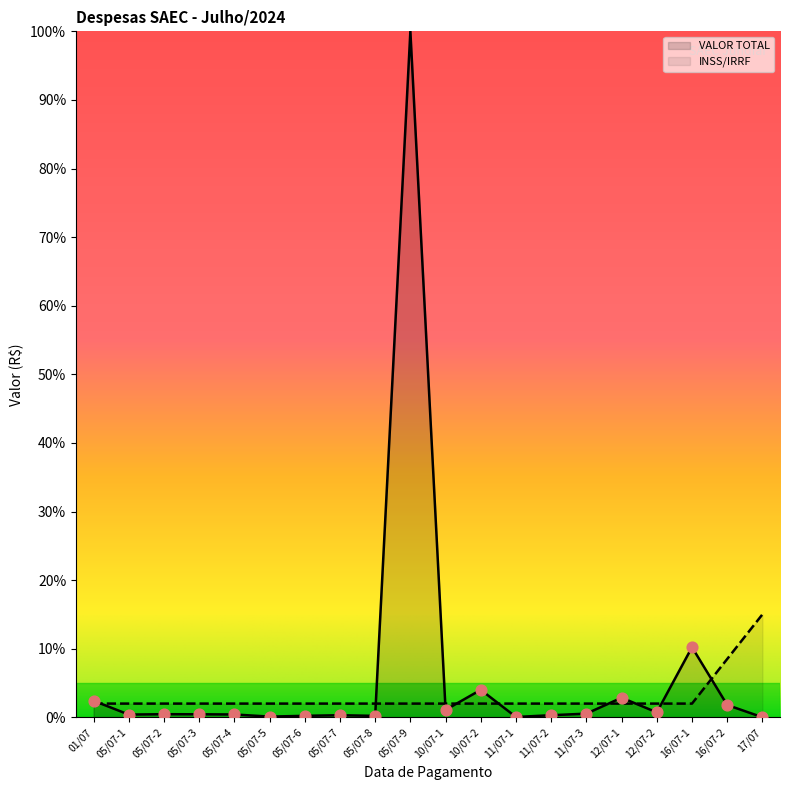

Which has a higher value, 01/07 or 12/07-2?

01/07